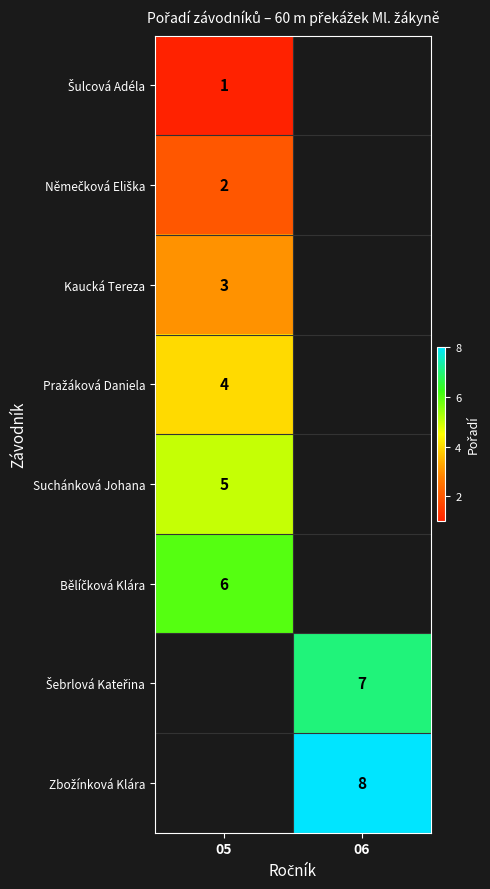

The Němečková Eliška series shows 2.0 at 05. True or false?

True